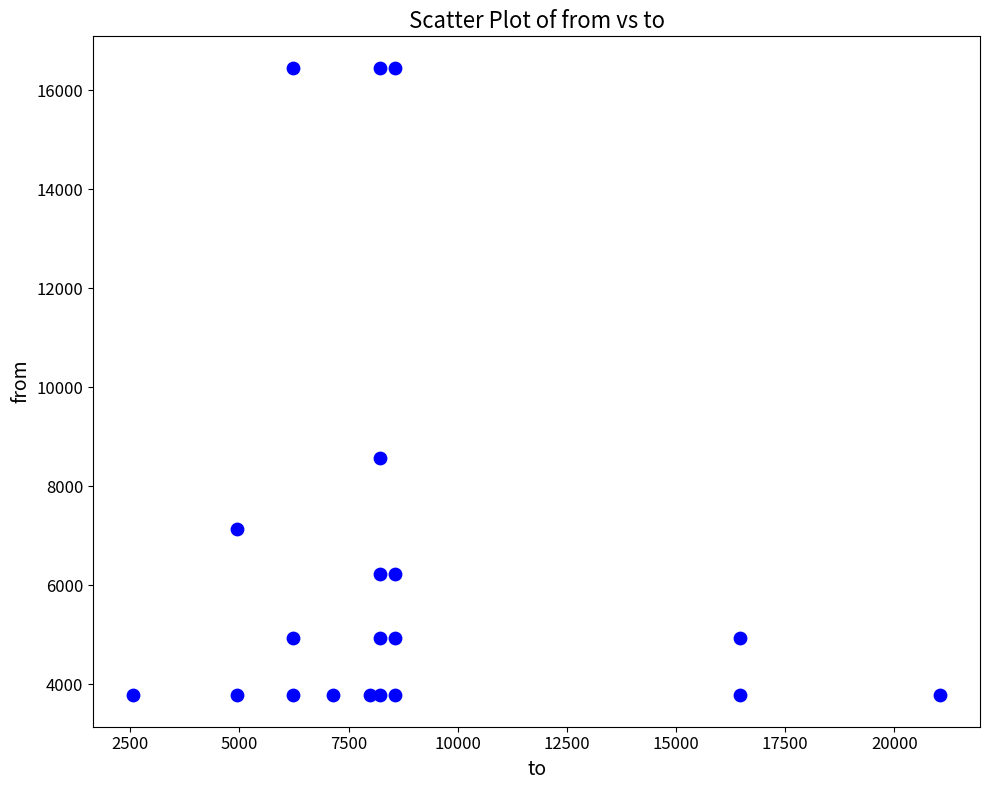

What Y value in the scatter plot is closest to 10118?

8568